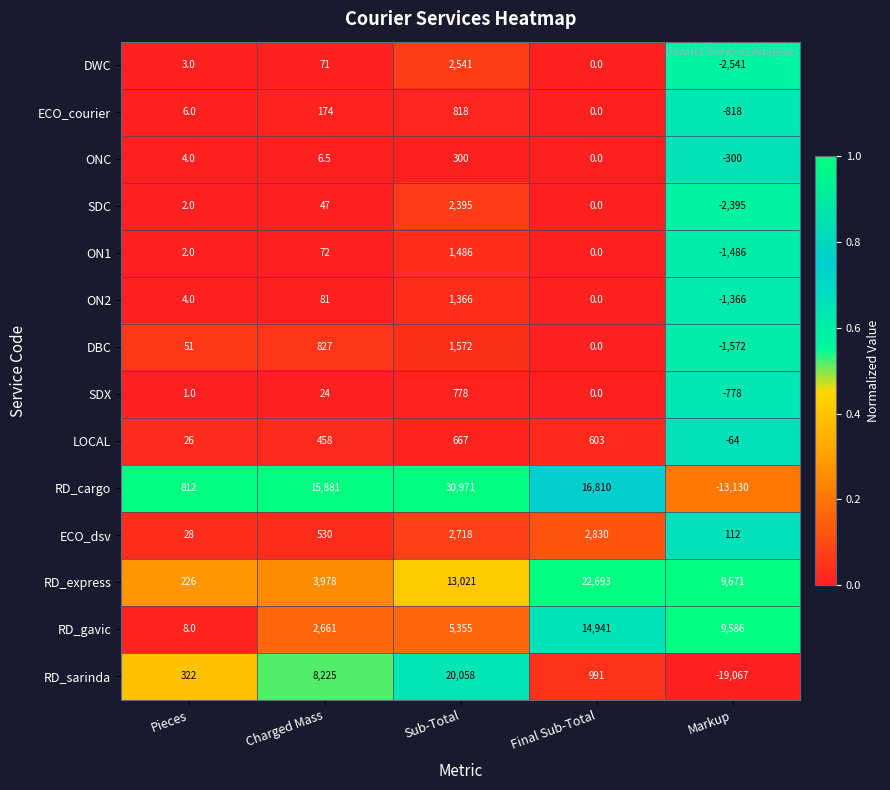

How many data points does each series have?

5